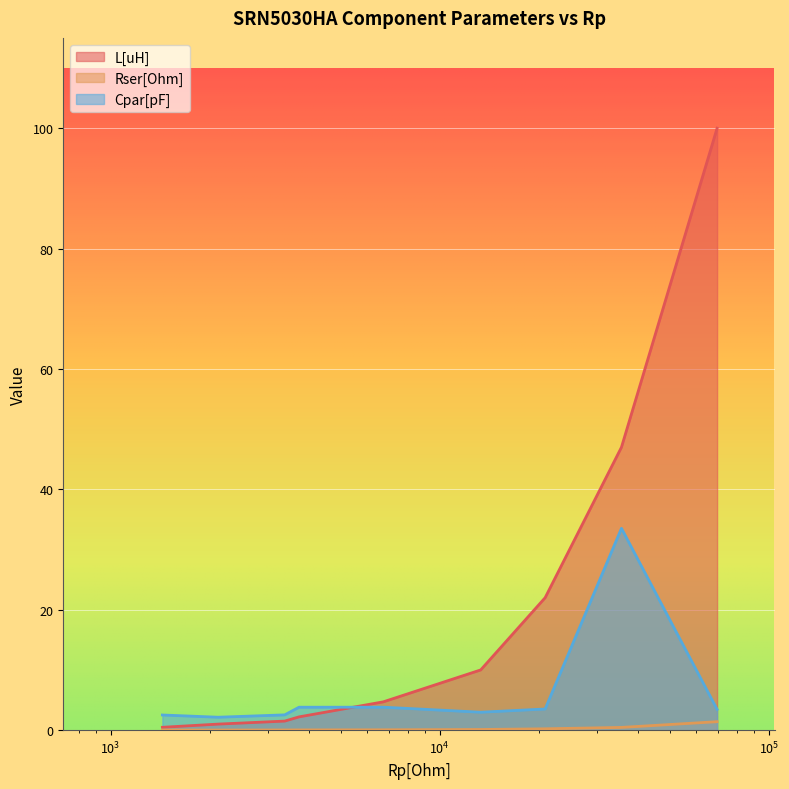

Which series has the largest total across all categories?

L[uH]